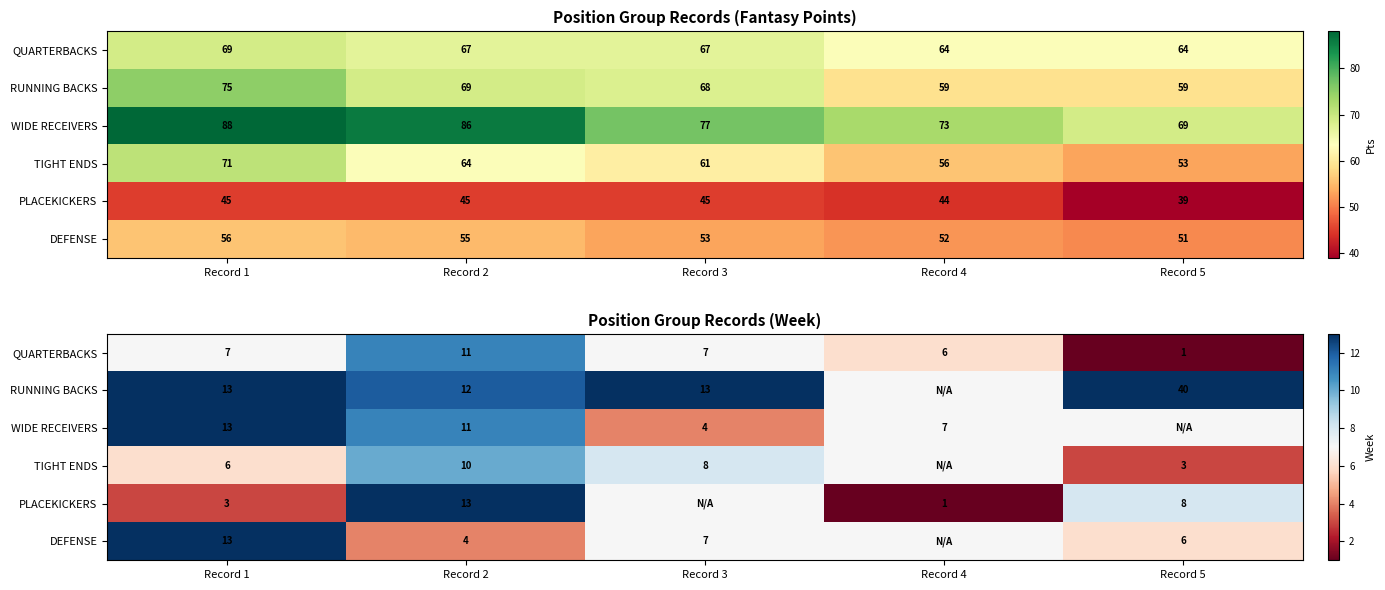

Is it true that WIDE RECEIVERS equals 7 at Record 5?

True